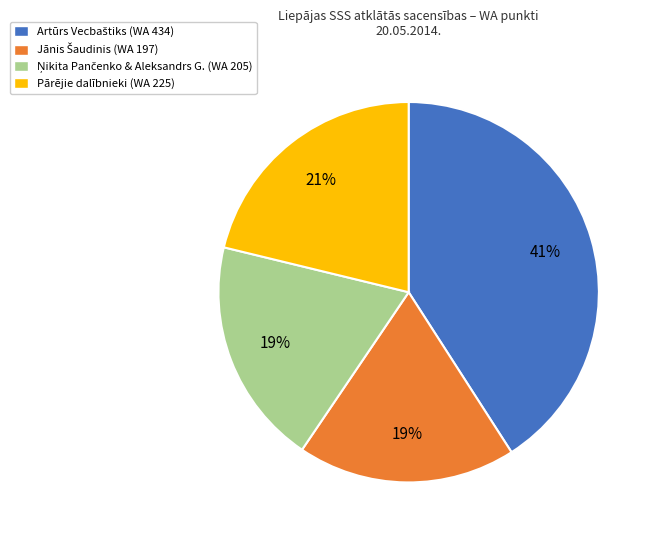

How many slices are in this pie chart?

4